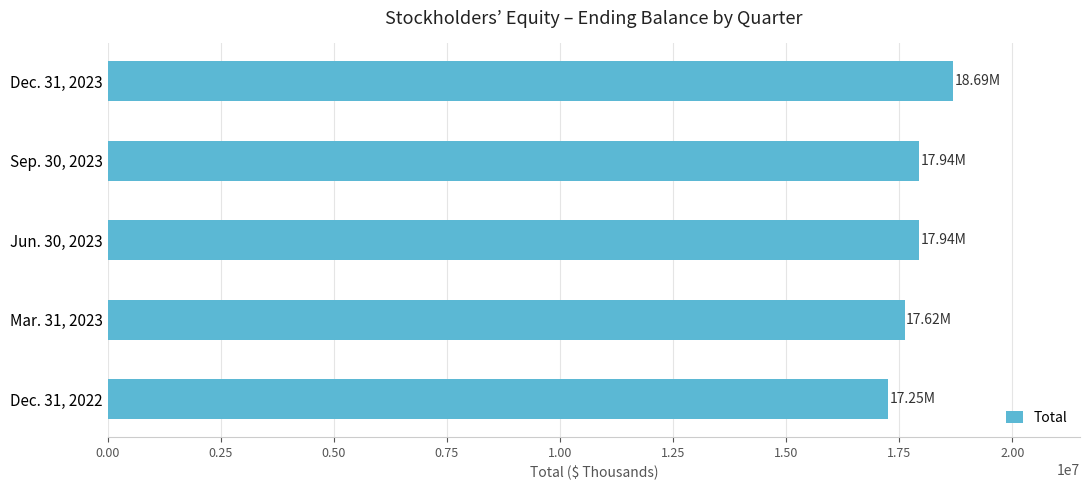

Rank the categories by value from lowest to highest.

Dec. 31, 2022, Mar. 31, 2023, Jun. 30, 2023, Sep. 30, 2023, Dec. 31, 2023